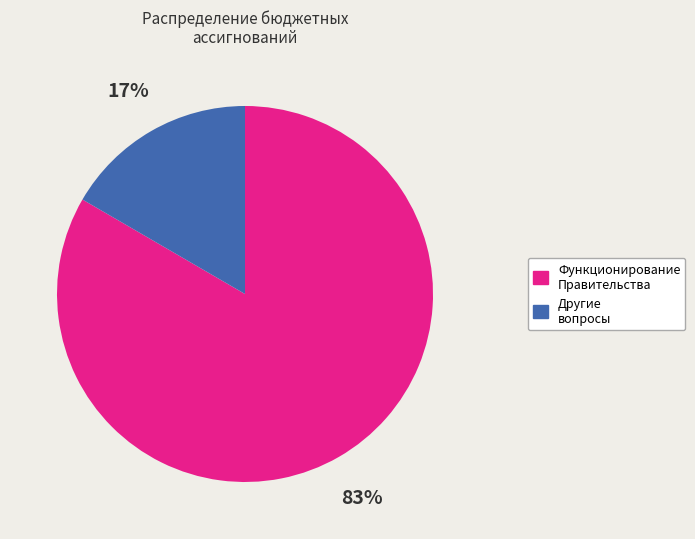

Is there any slice that represents more than half of the pie?

Yes